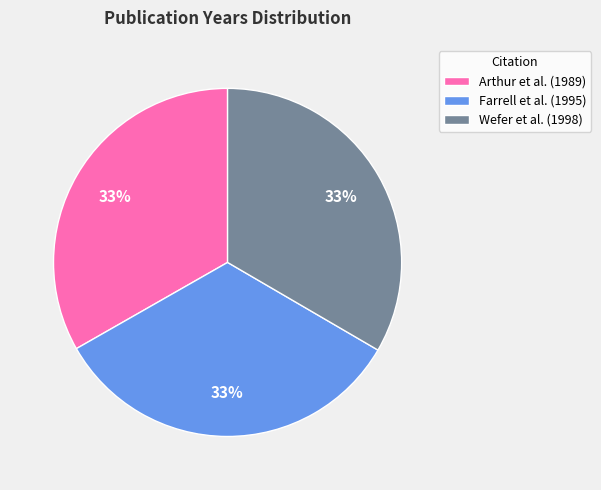

Do Wefer et al. (1998) and Arthur et al. (1989) together represent more than half of the pie?

Yes